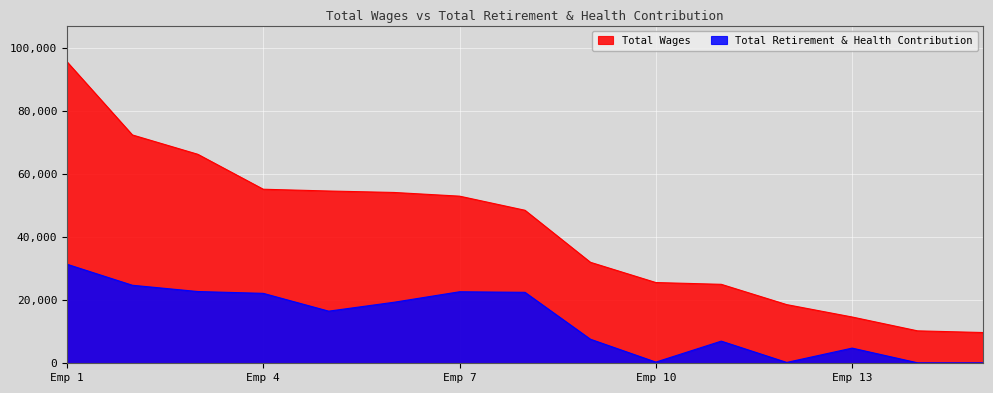

Which series has the largest total across all categories?

Total Wages